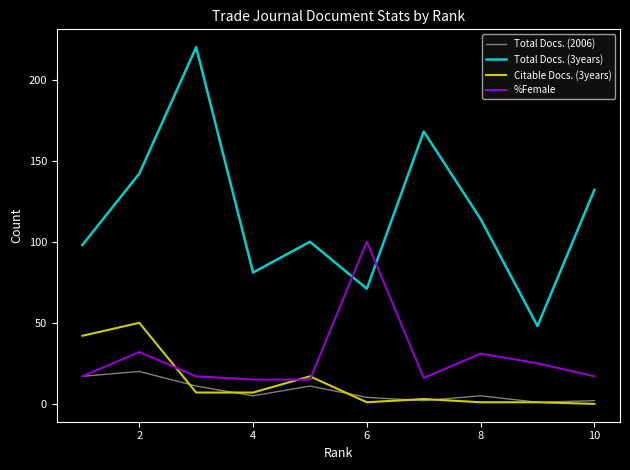

Does the chart display data point markers on the line(s)?

No